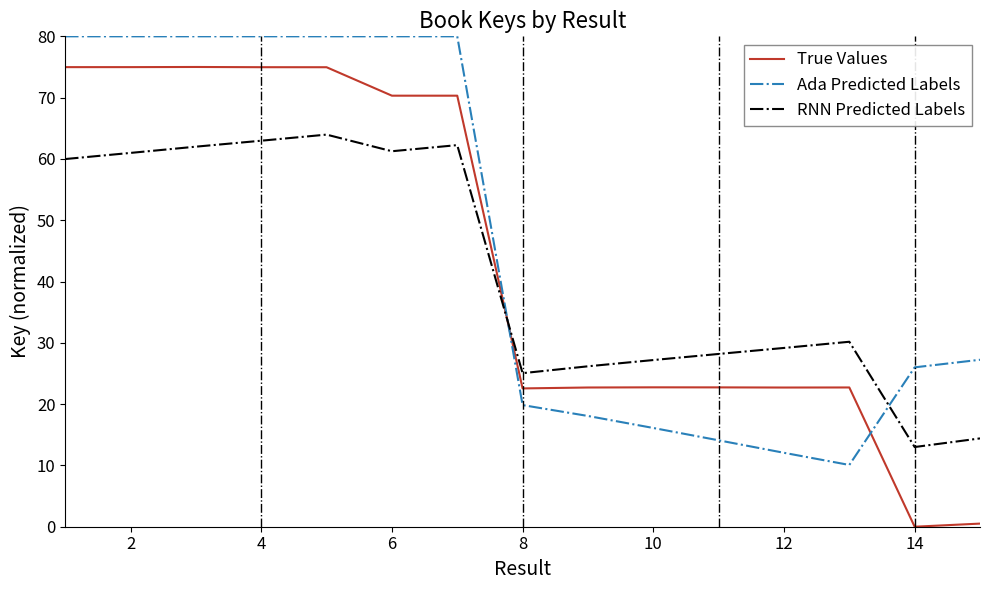

Rank the series by their maximum value, from highest to lowest.

Ada Predicted Labels, True Values, RNN Predicted Labels